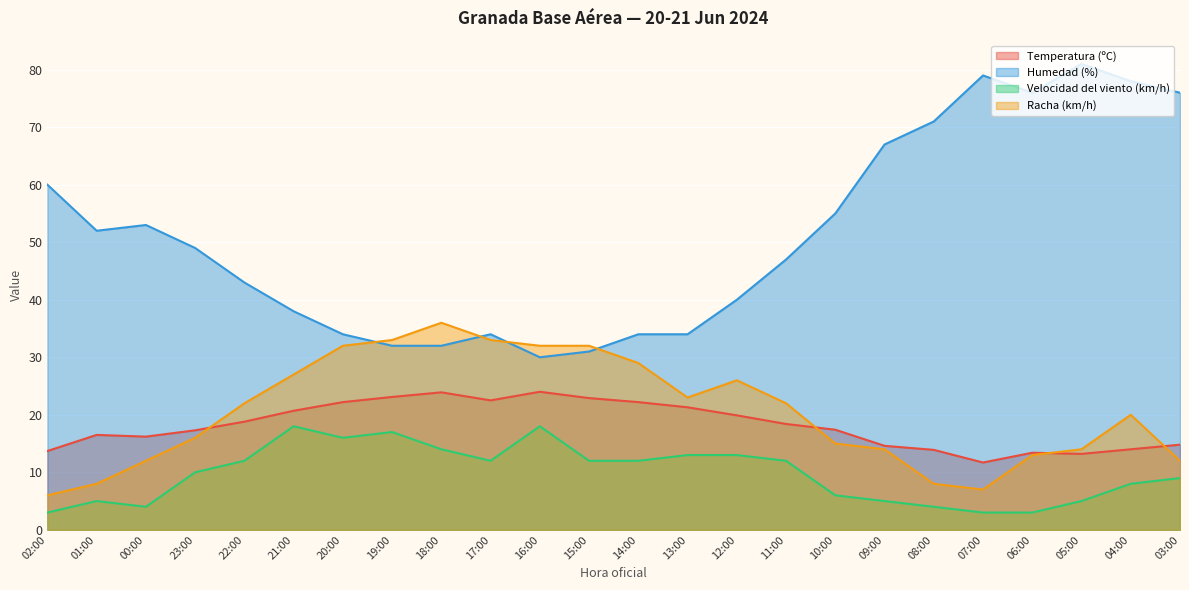

What is the highest value of the Racha (km/h) series?

36.0